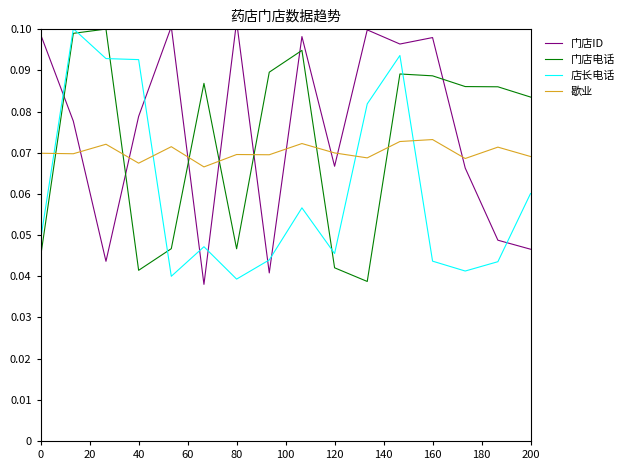

How many 门店ID values are between 0 and 1?

16